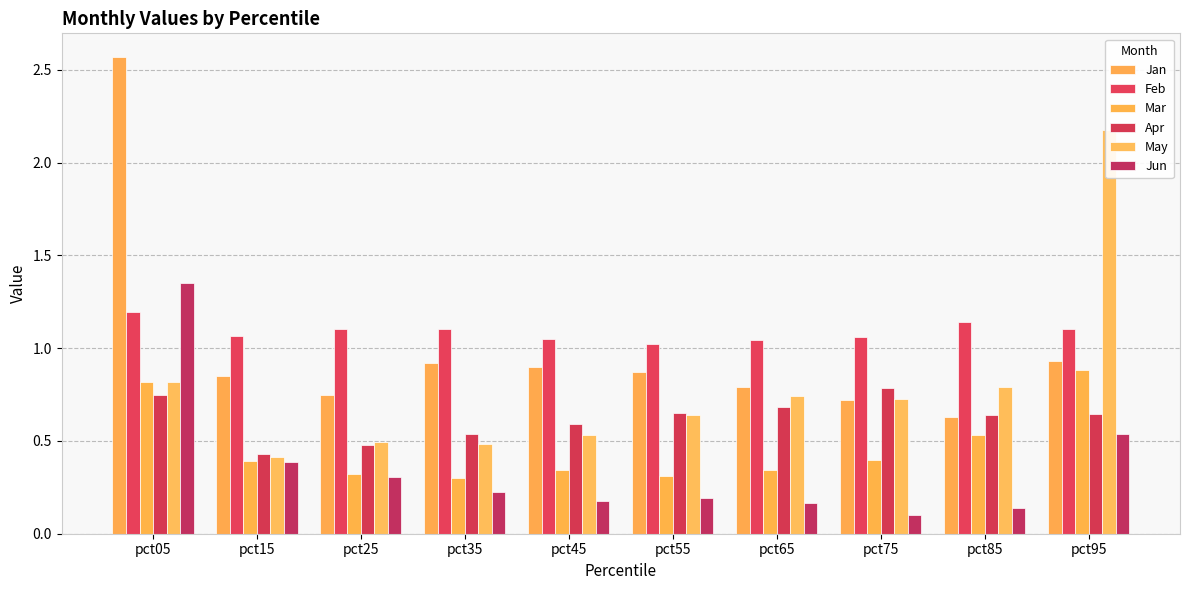

Does the chart contain stacked bars?

No